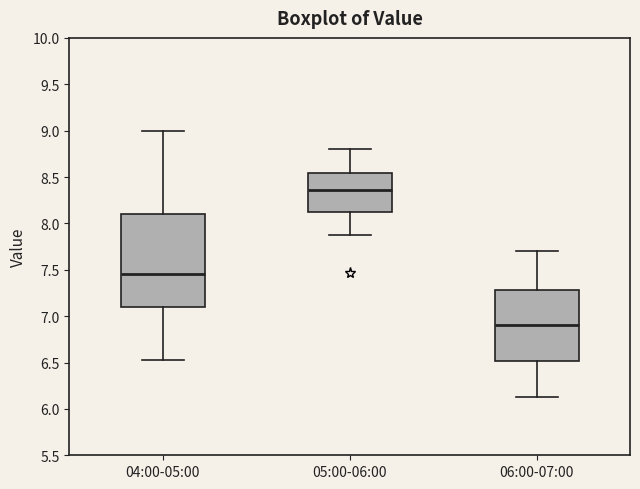

Reading left to right, read every box against the y-axis: the position of its median line, the range the box covers, and the ends of its whiskers. The values are not printed on the chart, so give them approximately, as read against the axis.

04:00-05:00: median 7.45, box 7.10 to 8.10, whiskers 6.55 to 9.00
05:00-06:00: median 8.35, box 8.10 to 8.55, whiskers 7.85 to 8.80
06:00-07:00: median 6.90, box 6.50 to 7.30, whiskers 6.15 to 7.70